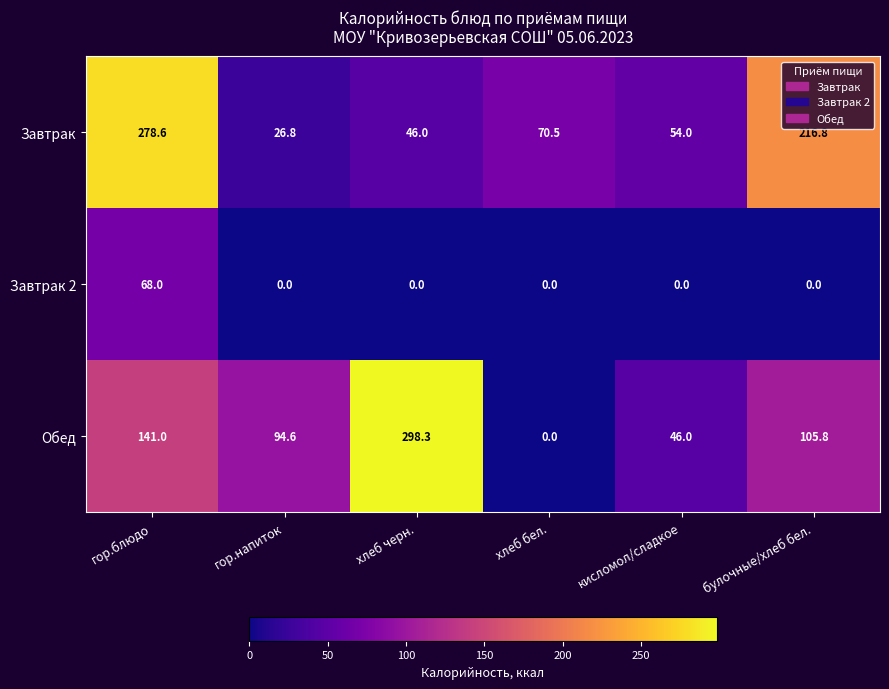

Reading left to right, extract all data points from this chart.

Завтрак: гор.блюдо=278.6	гор.напиток=26.8	хлеб черн.=46.0	хлеб бел.=70.5	кисломол/сладкое=54.0	булочные/хлеб бел.=216.8
Завтрак 2: гор.блюдо=68.0	гор.напиток=0.0	хлеб черн.=0.0	хлеб бел.=0.0	кисломол/сладкое=0.0	булочные/хлеб бел.=0.0
Обед: гор.блюдо=141.0	гор.напиток=94.6	хлеб черн.=298.3	хлеб бел.=0.0	кисломол/сладкое=46.0	булочные/хлеб бел.=105.8